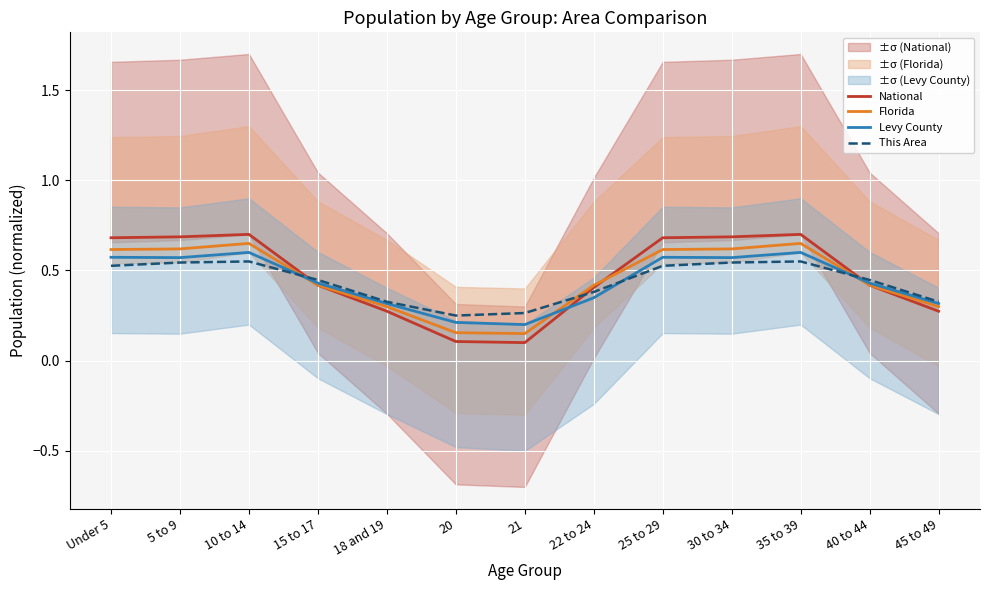

At how many categories does at least one series exceed 0?

13